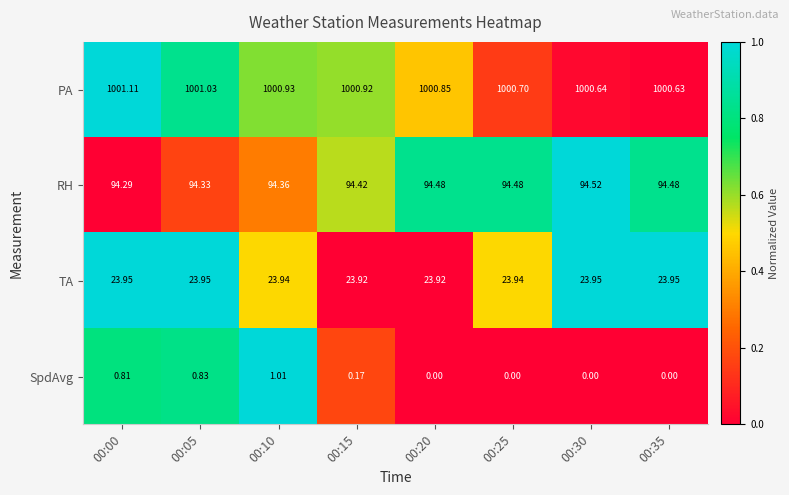

Count the number of categories in the chart.

8